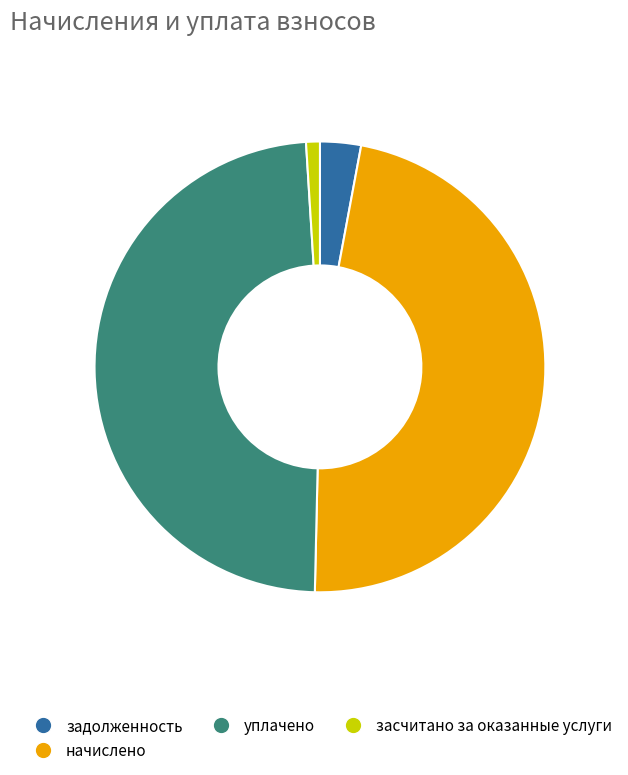

Is there any slice that represents more than half of the pie?

No